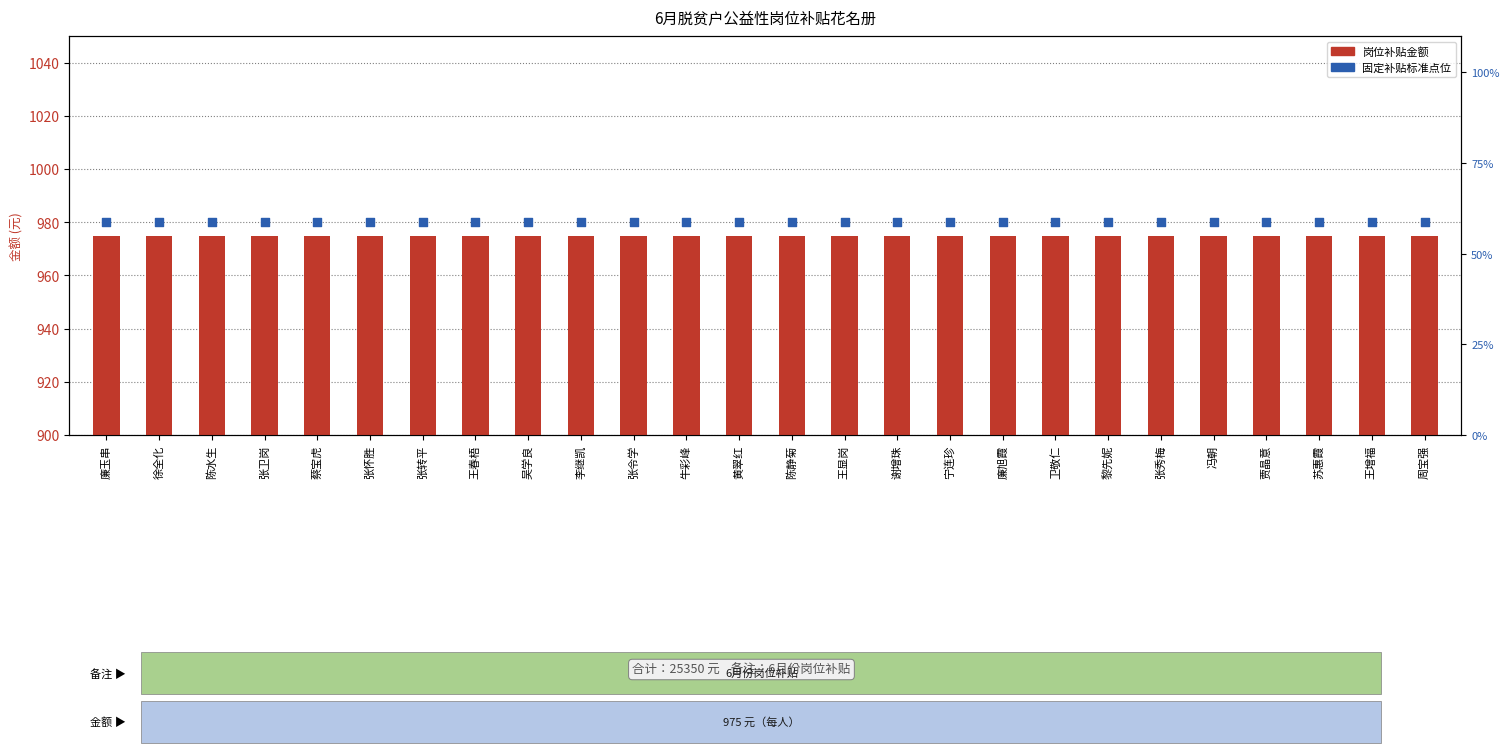

What is the total value across all series at 苏惠霞?

1955